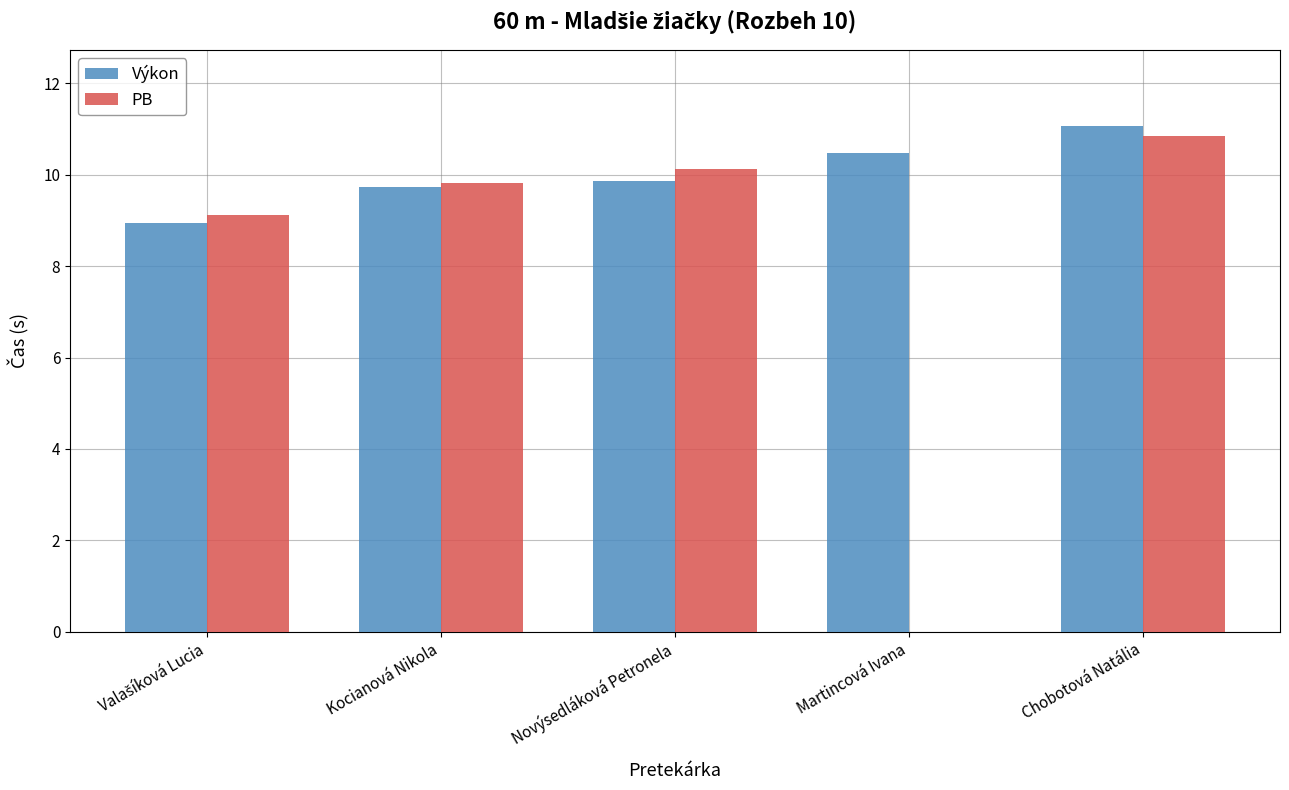

Which series changed the most between Novýsedláková Petronela and Martincová Ivana?

PB